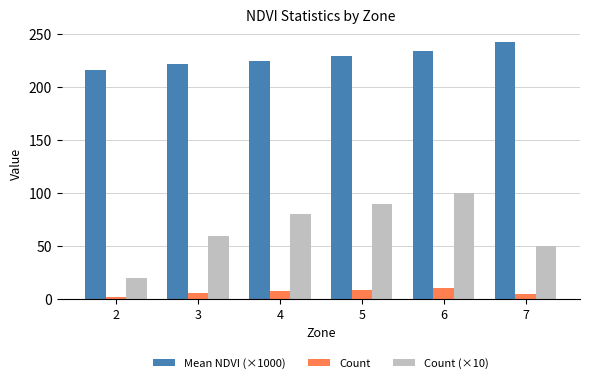

Rank the series by their average value, from highest to lowest.

Mean NDVI (×1000), Count (×10), Count